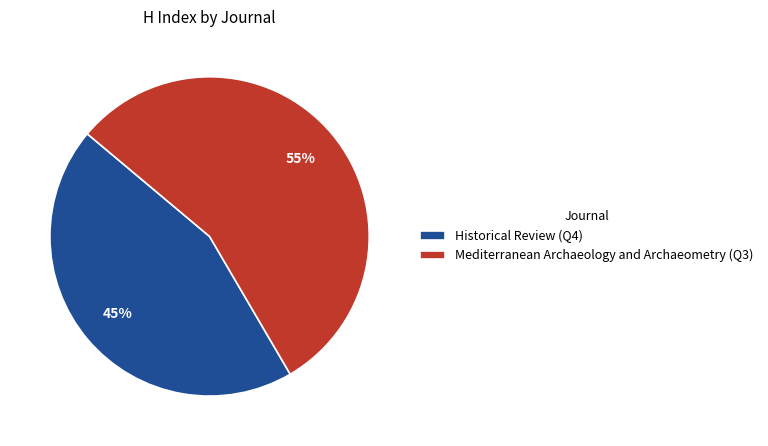

How many segments does this pie chart have?

2